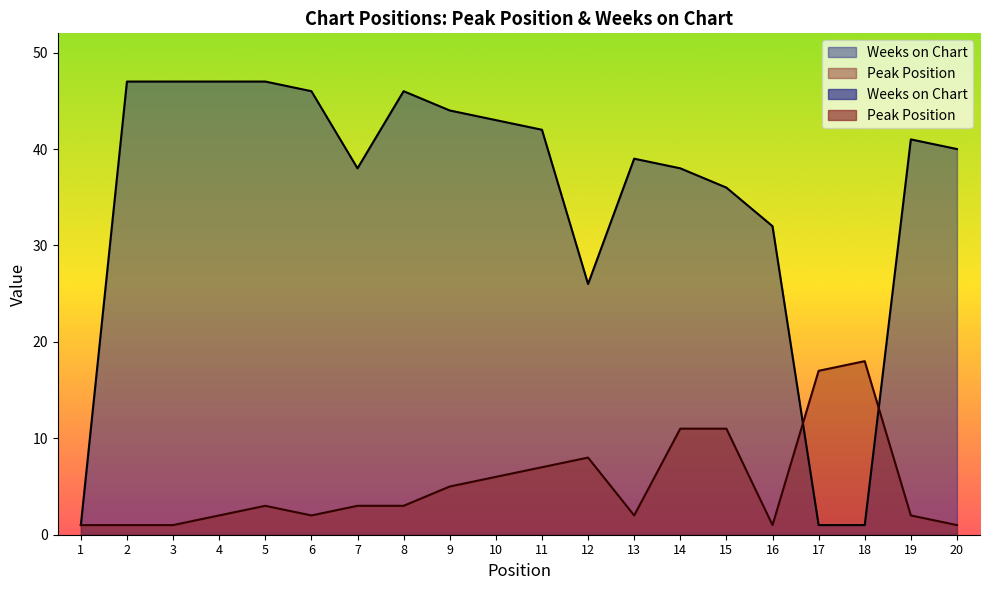

What is the spread (max minus min) of values at 5?

44